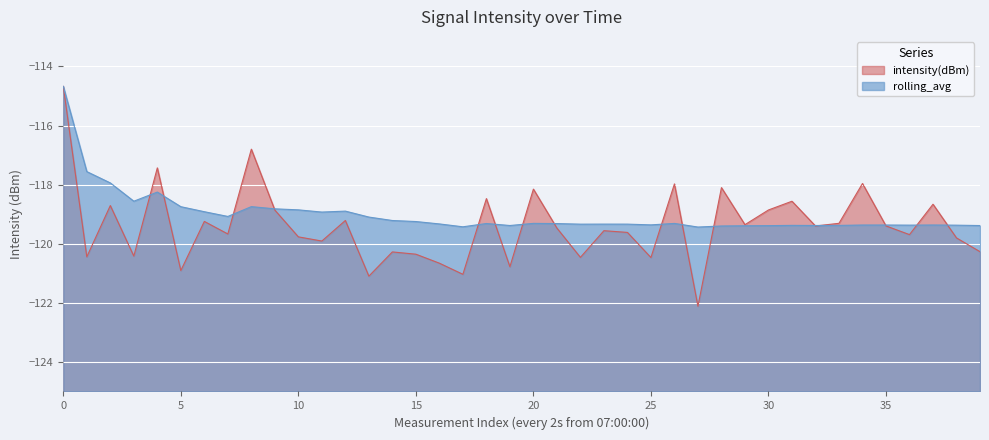

How many lines are shown in the chart?

2